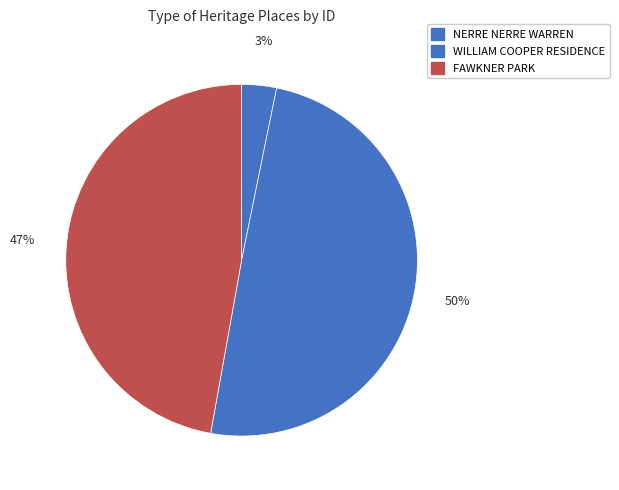

Which category has the biggest portion of the pie?

WILLIAM COOPER RESIDENCE